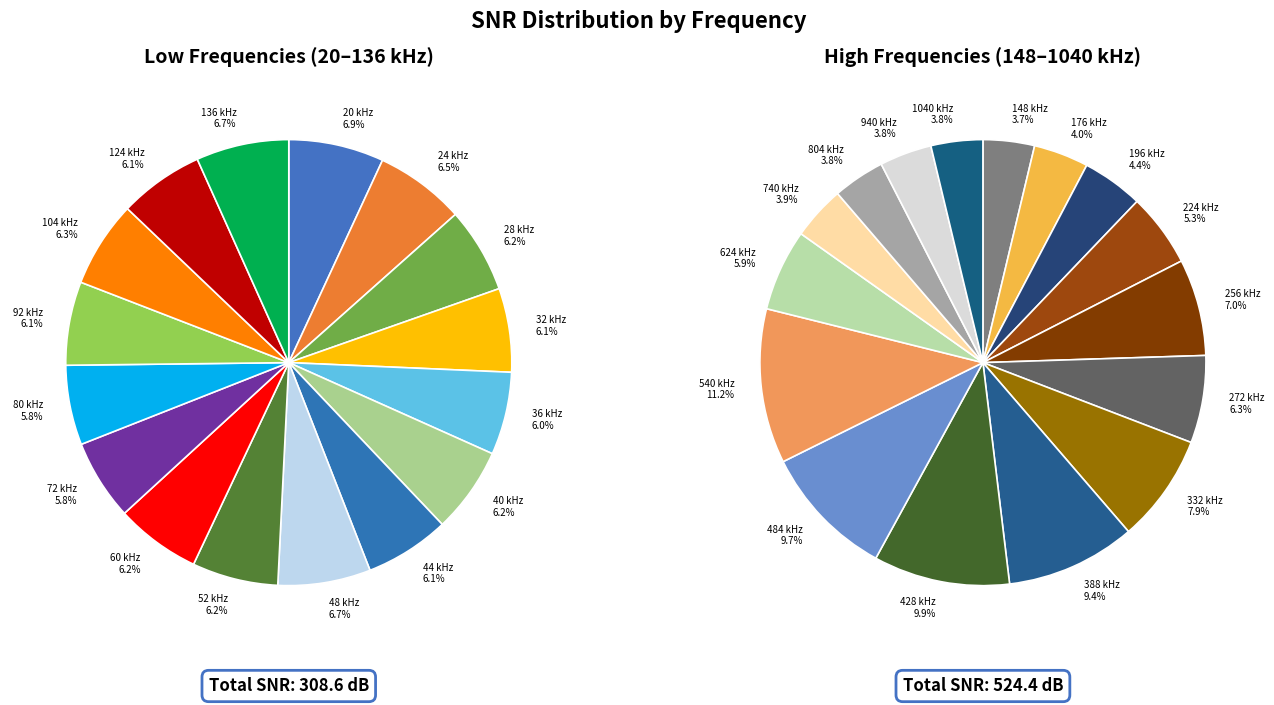

Does 196 represent more than half of the total?

No